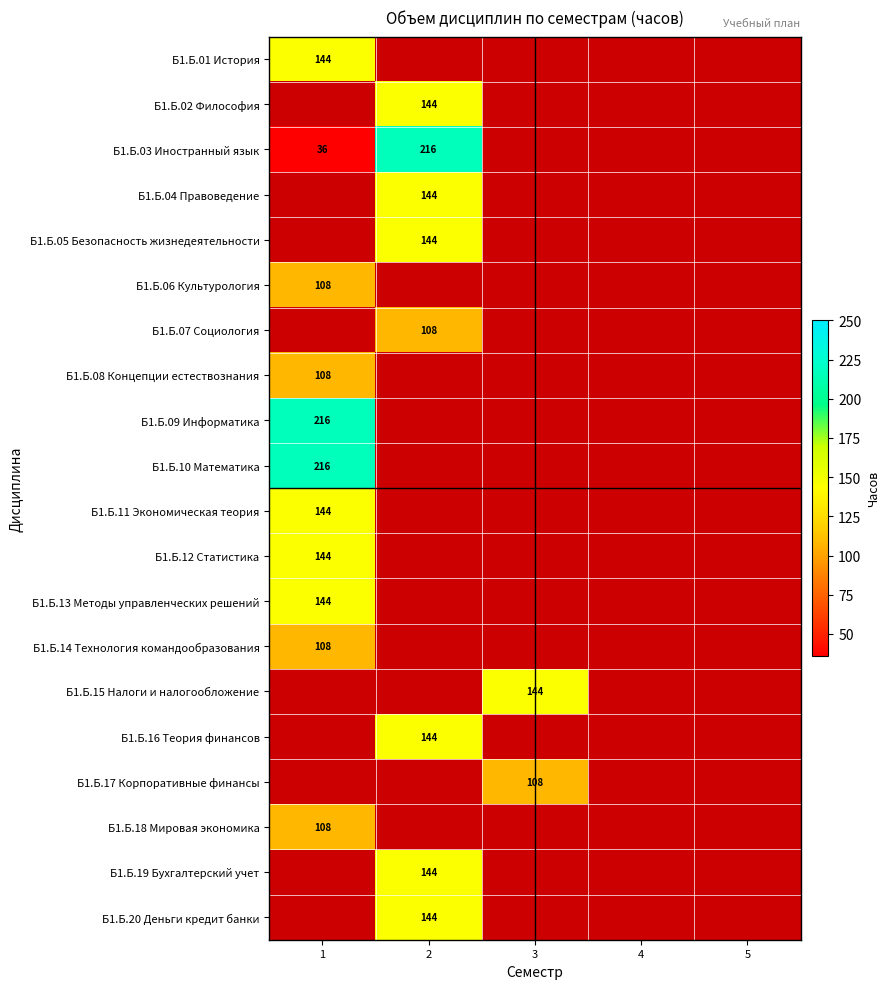

What is the smallest value displayed?

36.0